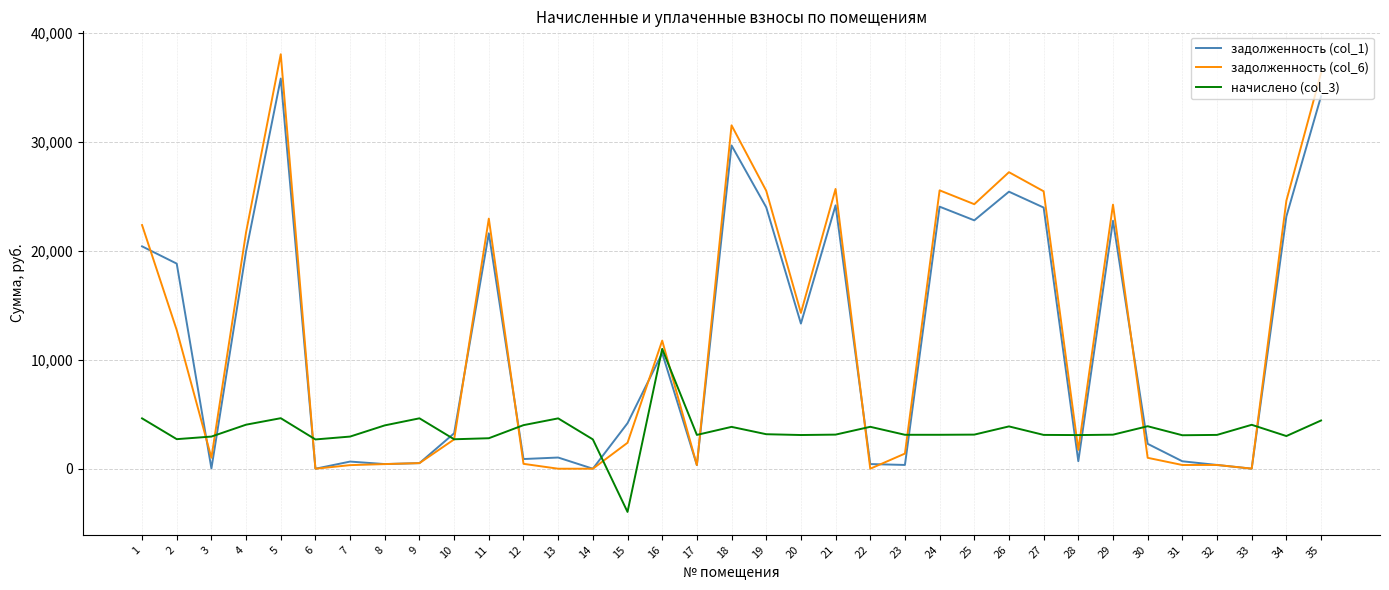

At which label does задолженность (col_6) reach its peak?

5